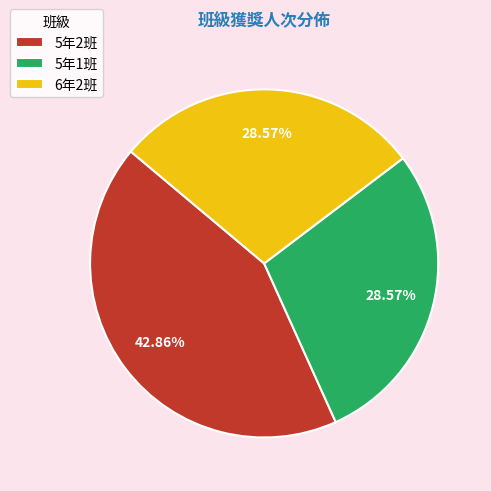

To the nearest percent, what is the difference between the largest and smallest slice percentages?

14%